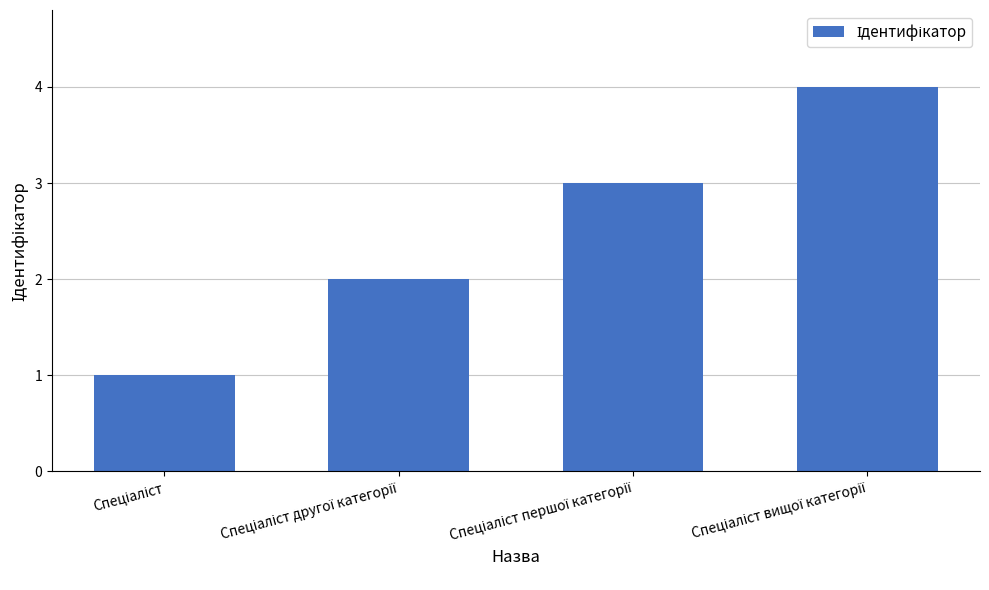

What is the sum of all values?

10